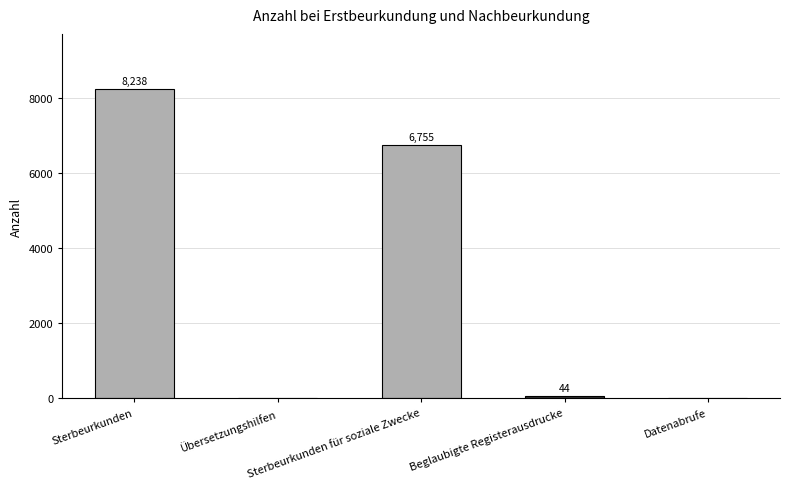

What is the sum of all values?

15037